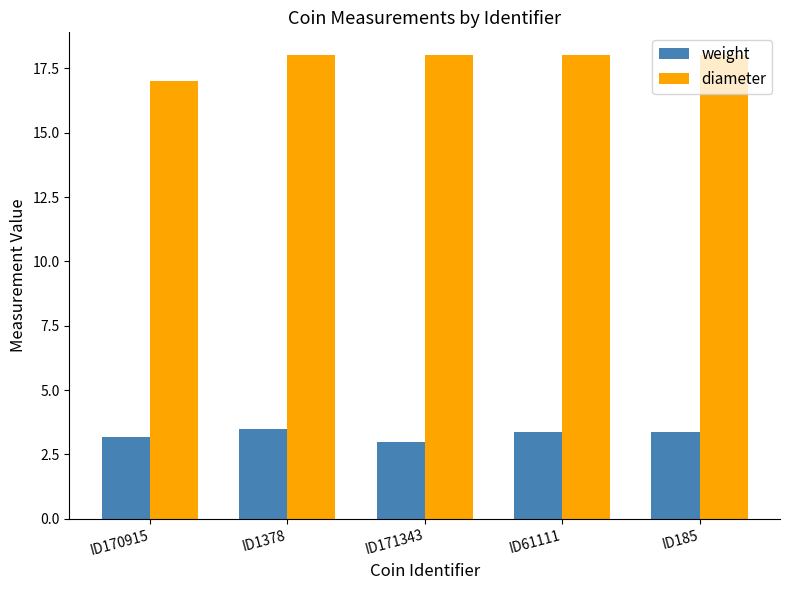

Which series has the largest total across all categories?

diameter